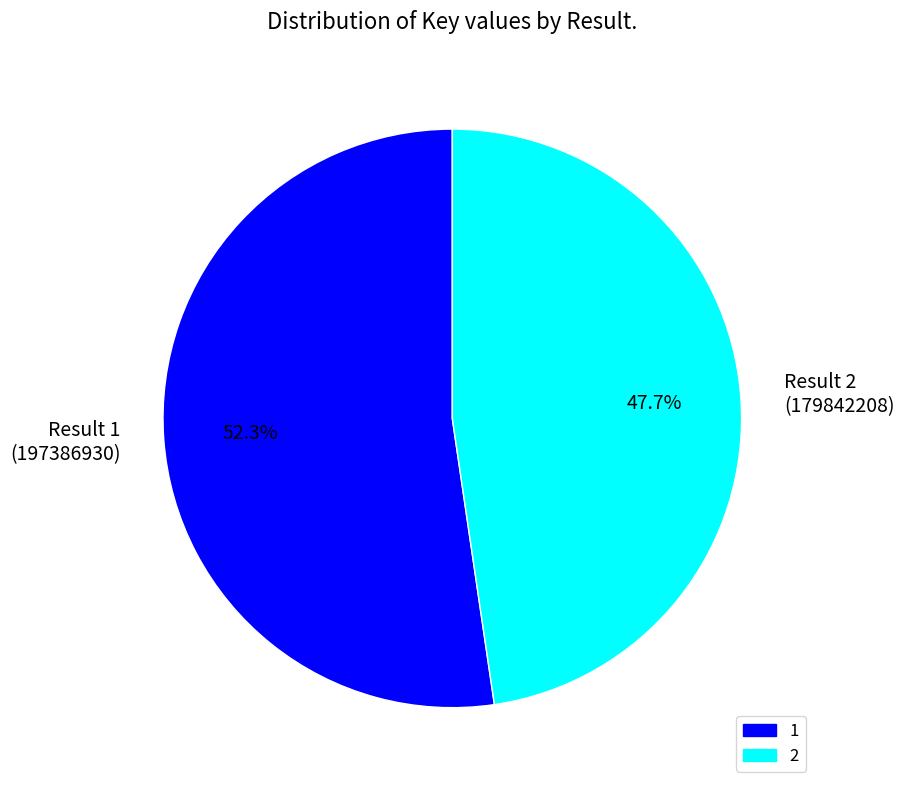

How many segments does this pie chart have?

2